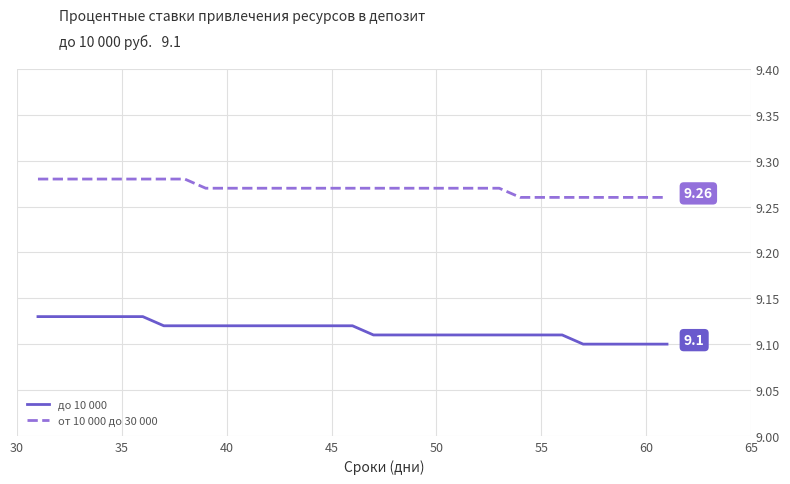

True or false: от 10 000 до 30 000 and до 10 000 intersect in this chart.

False